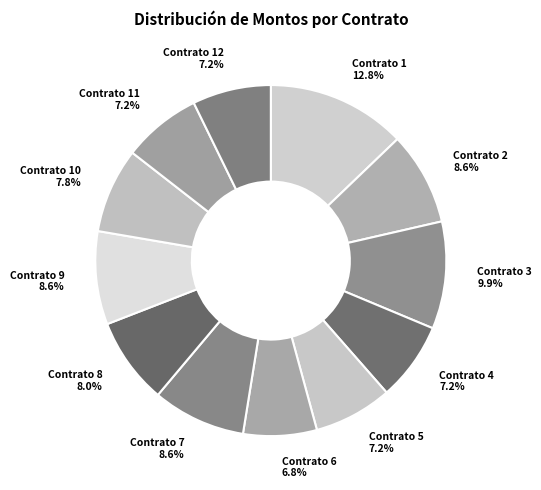

Does any single category account for the majority?

No